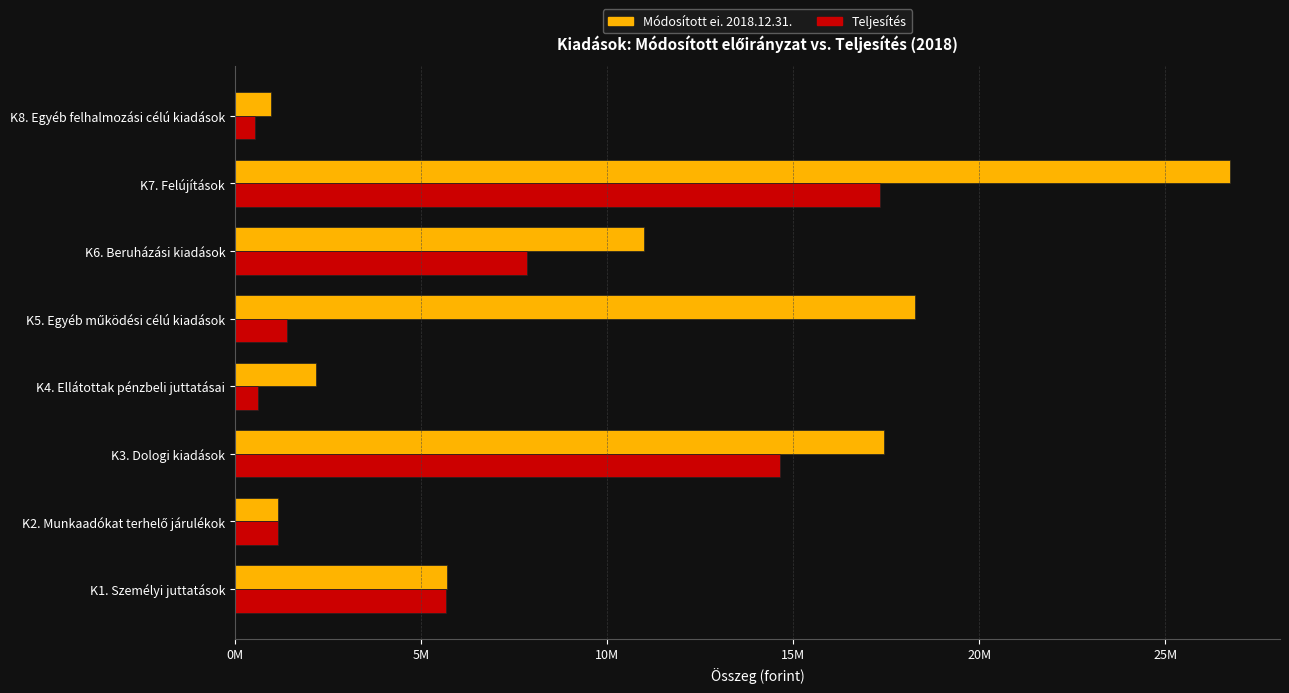

What is the lowest value of the Módosított ei. 2018.12.31. series?

960000